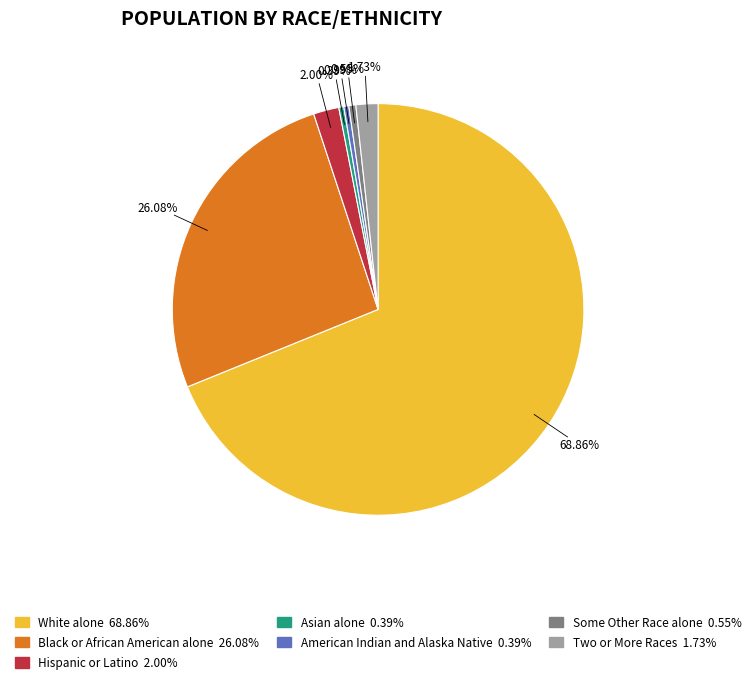

To the nearest percent, what is the combined percentage of Asian alone and Hispanic or Latino?

2%